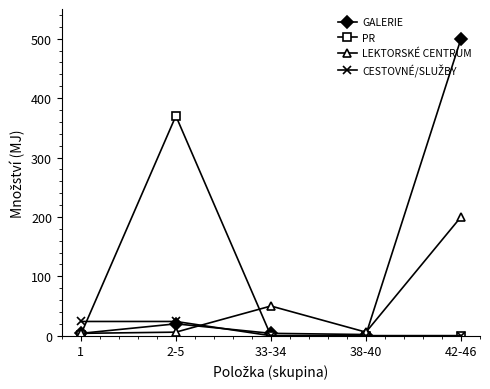

What position from the left is 2-5?

2